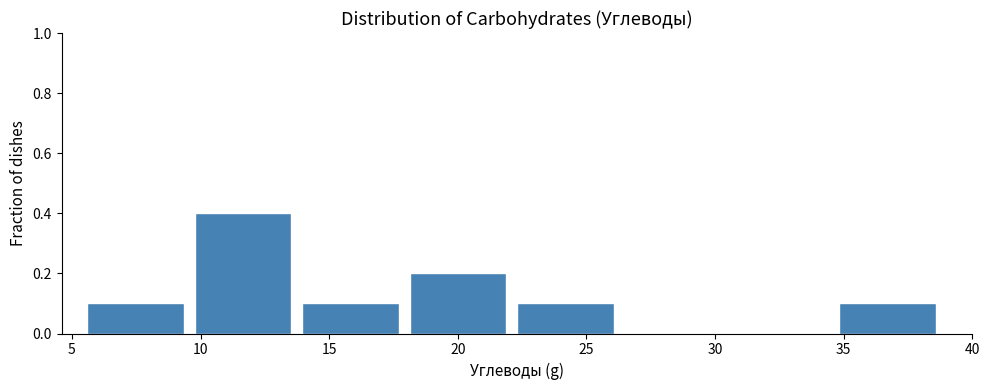

Reading left to right, list every bar in this chart as the range it spans on the x-axis followed by its height. Neither the bar edges nor the heights are printed on the chart, so give them approximately, as read against the axes.

5.5 to 10.0: 0.1
10.0 to 14.0: 0.4
14.0 to 18.0: 0.1
18.0 to 22.5: 0.2
22.5 to 26.5: 0.1
26.5 to 30.5: 0
30.5 to 35.0: 0
35.0 to 39.0: 0.1